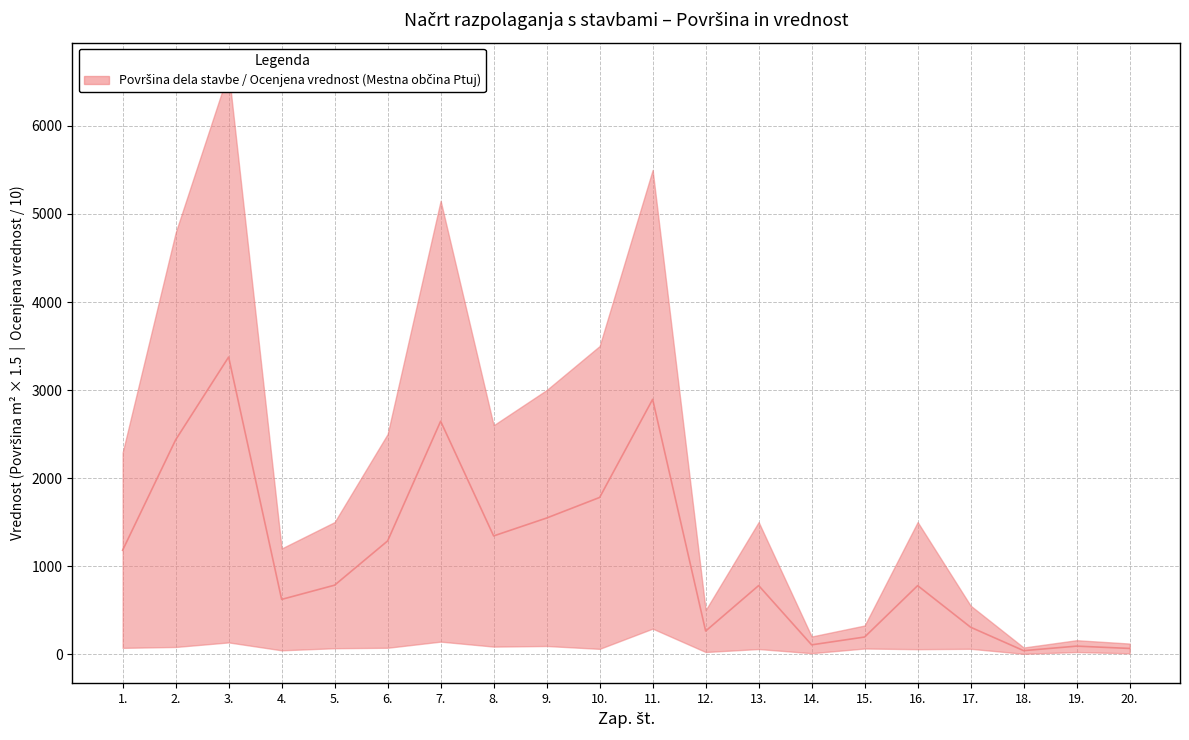

The chart shows a value of 38.0 at 19.. True or false?

False